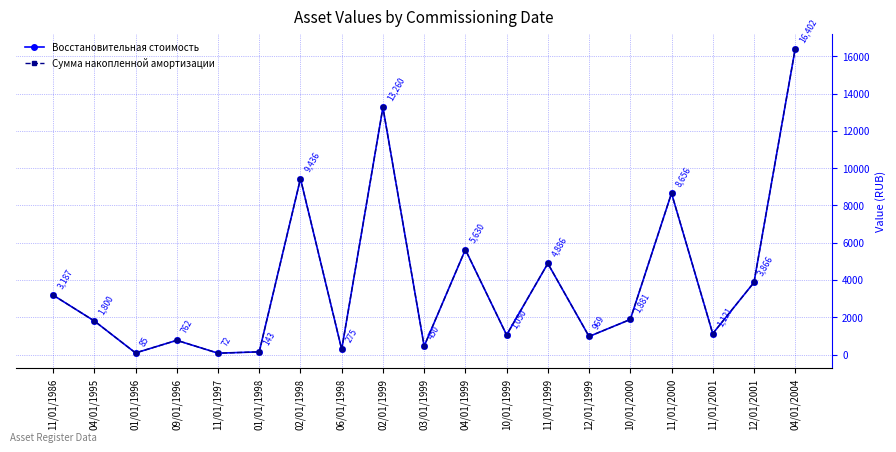

What is the minimum value for Сумма накопленной амортизации?

72.0